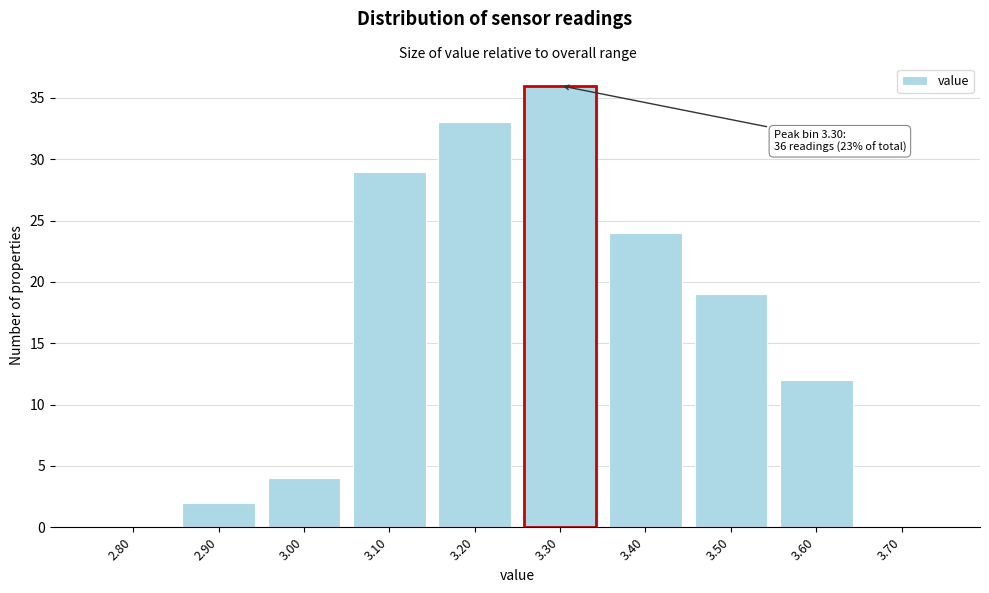

Reading left to right, what are all the values shown in this chart?

2.80=0	2.90=2	3.00=4	3.10=29	3.20=33	3.30=36	3.40=24	3.50=19	3.60=12	3.70=0